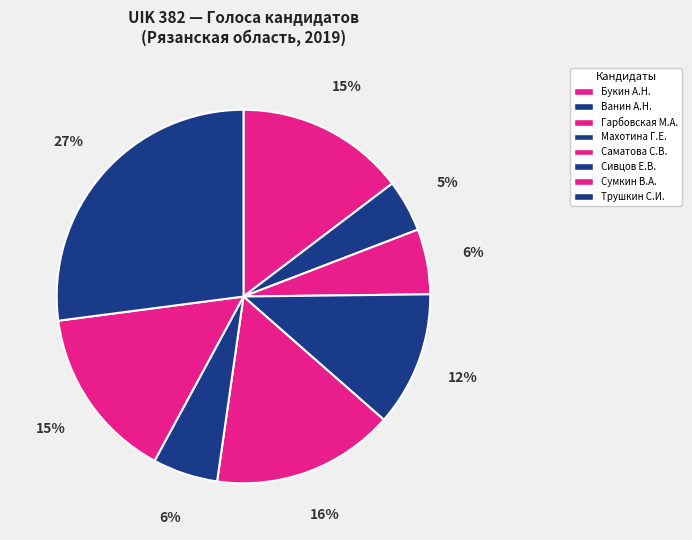

How many slices are in this pie chart?

8